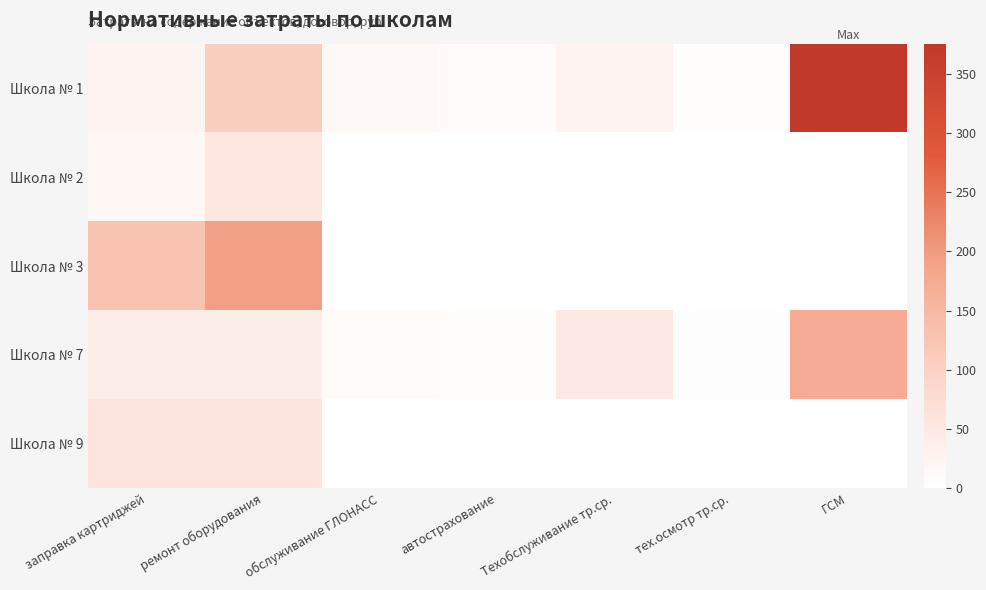

Which has a higher value, тех.осмотр тр.ср. or автострахование?

автострахование